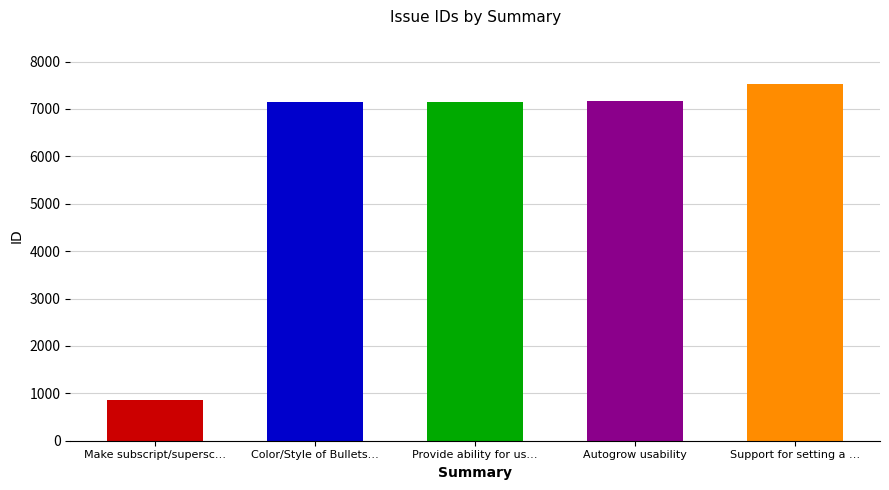

The chart shows a value of 12359 at Support for setting a …. True or false?

False